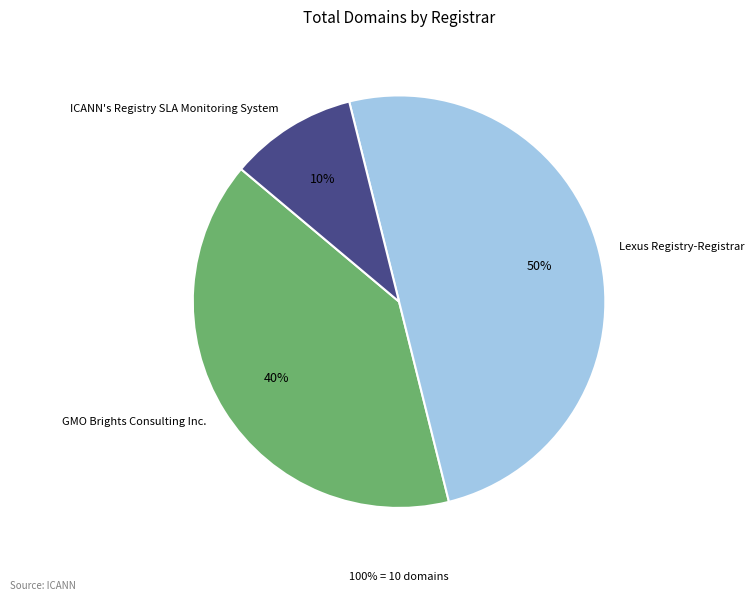

What is the smallest slice in the pie chart?

ICANN's Registry SLA Monitoring System